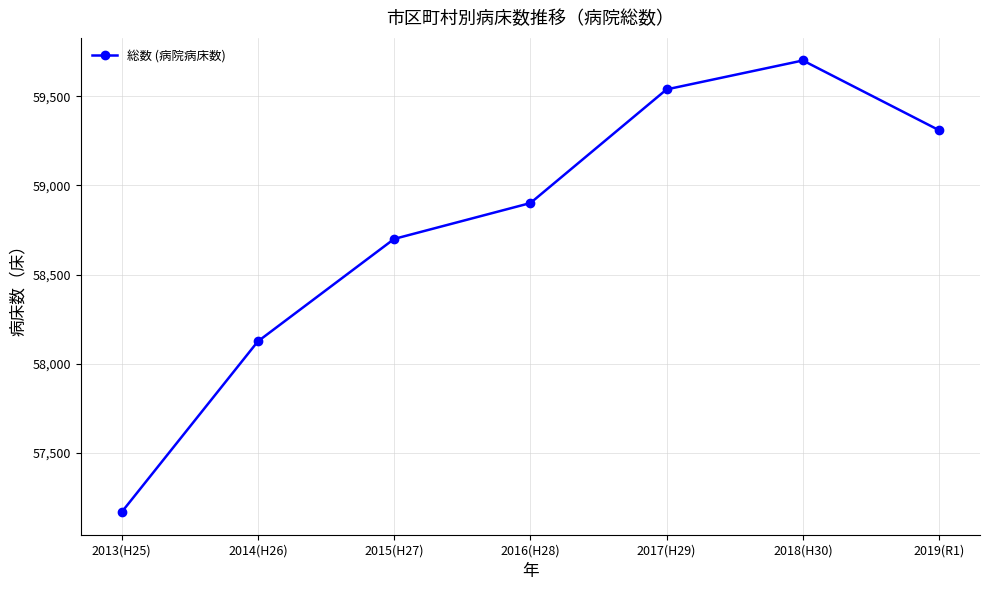

How many points are higher than both their immediate neighbors (excluding endpoints)?

1